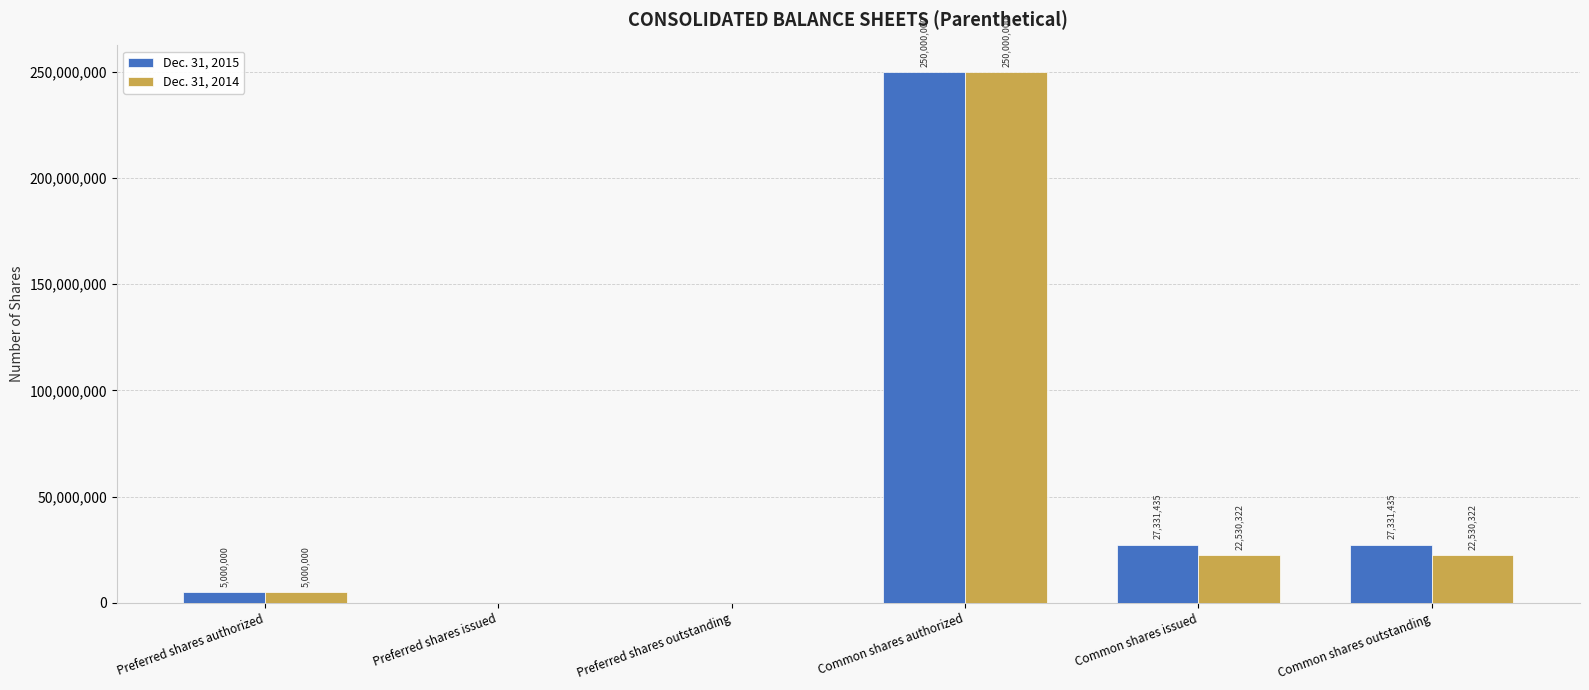

What is the maximum value for Dec. 31, 2015?

250000000